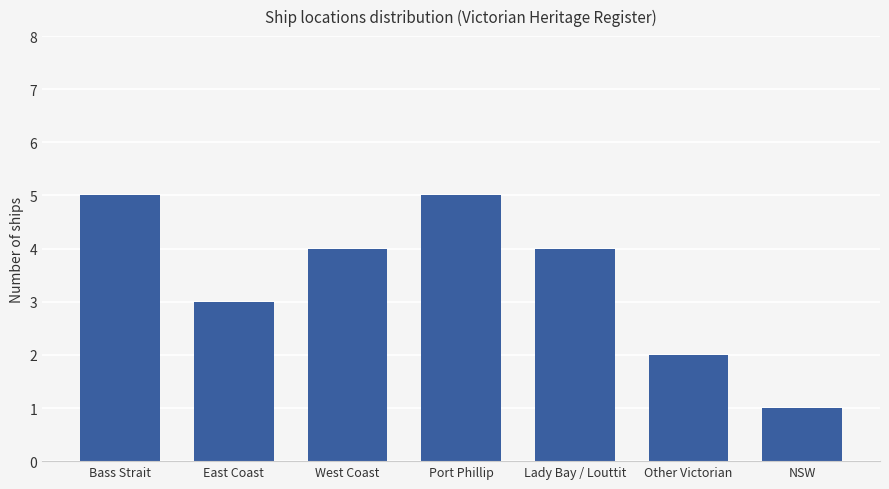

What is the difference between the values at Lady Bay / Louttit and Other Victorian?

2